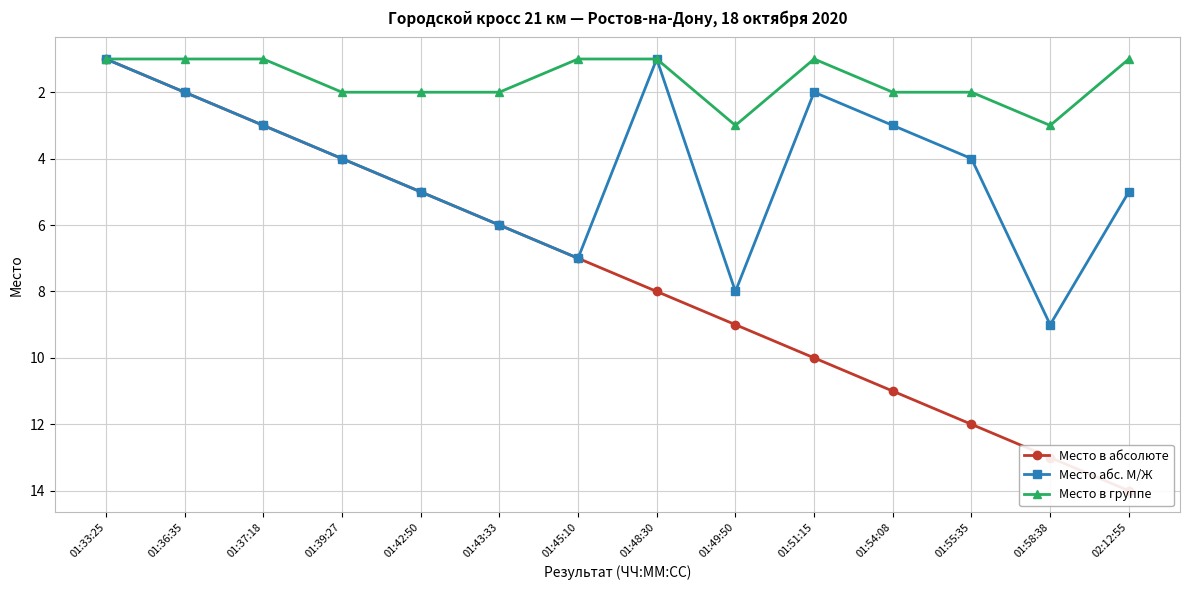

How many Место абс. М/Ж values are between 2 and 6?

9